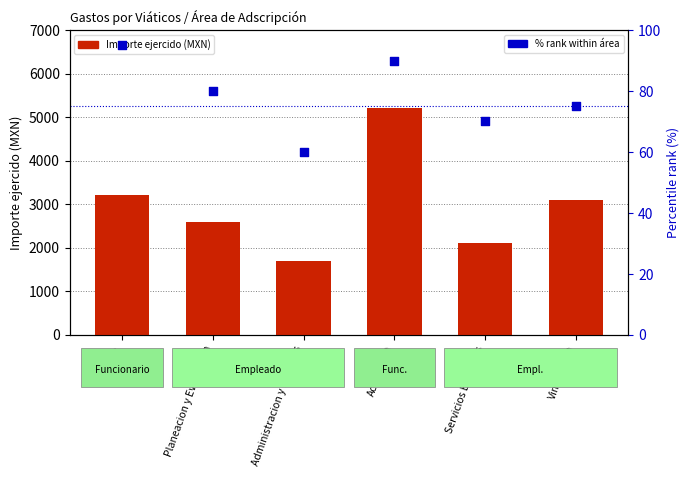

Is the value of % rank within area at Academica greater than the value of Importe ejercido (MXN) at Planeacion y Evaluacion?

No